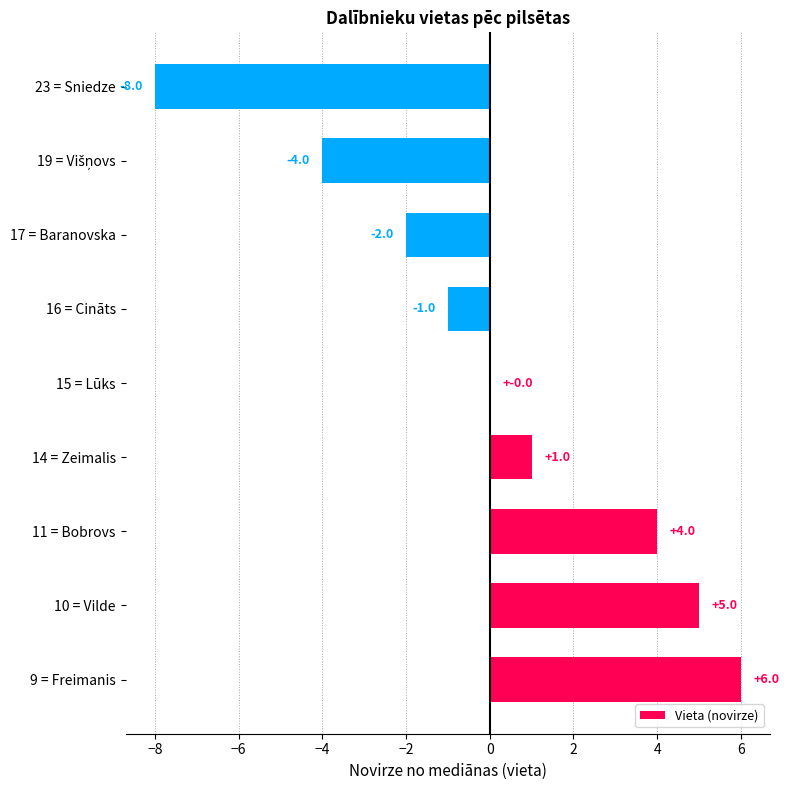

The value at 16 = Cināts is -1. True or false?

True